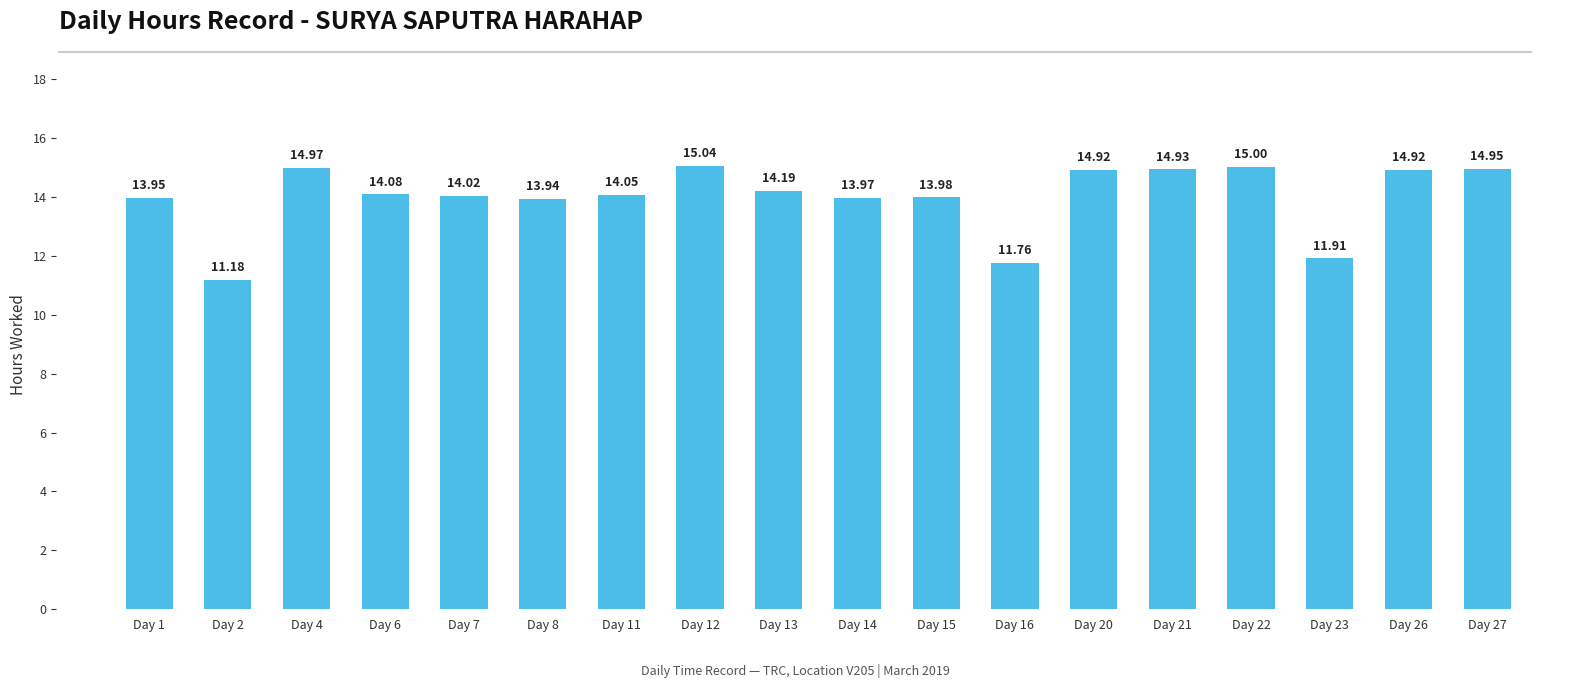

What is the sum of the values at Day 11 and Day 23?

26.0